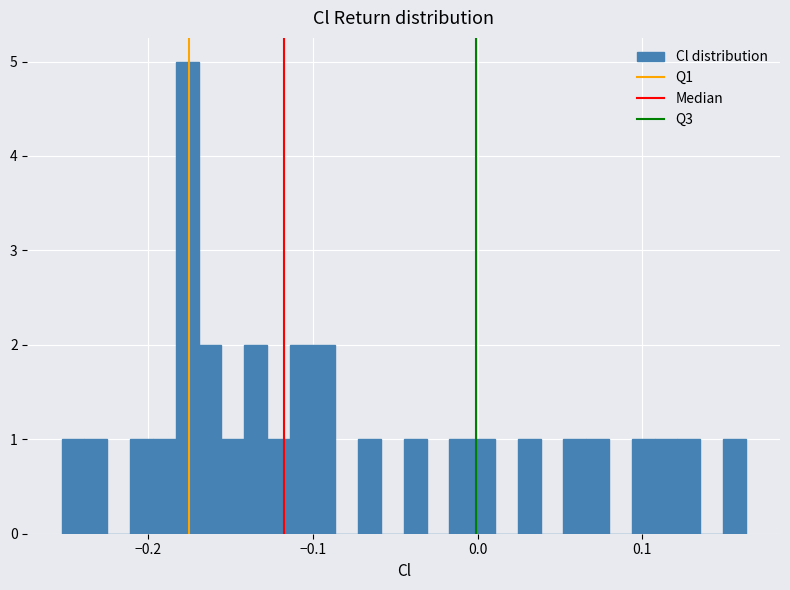

Read against the x-axis, roughly where is the centre of the tallest bar?

-0.18